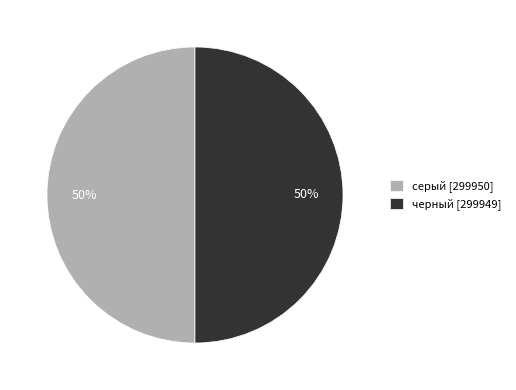

What is the ratio of the value at серый to the value at черный?

1.0